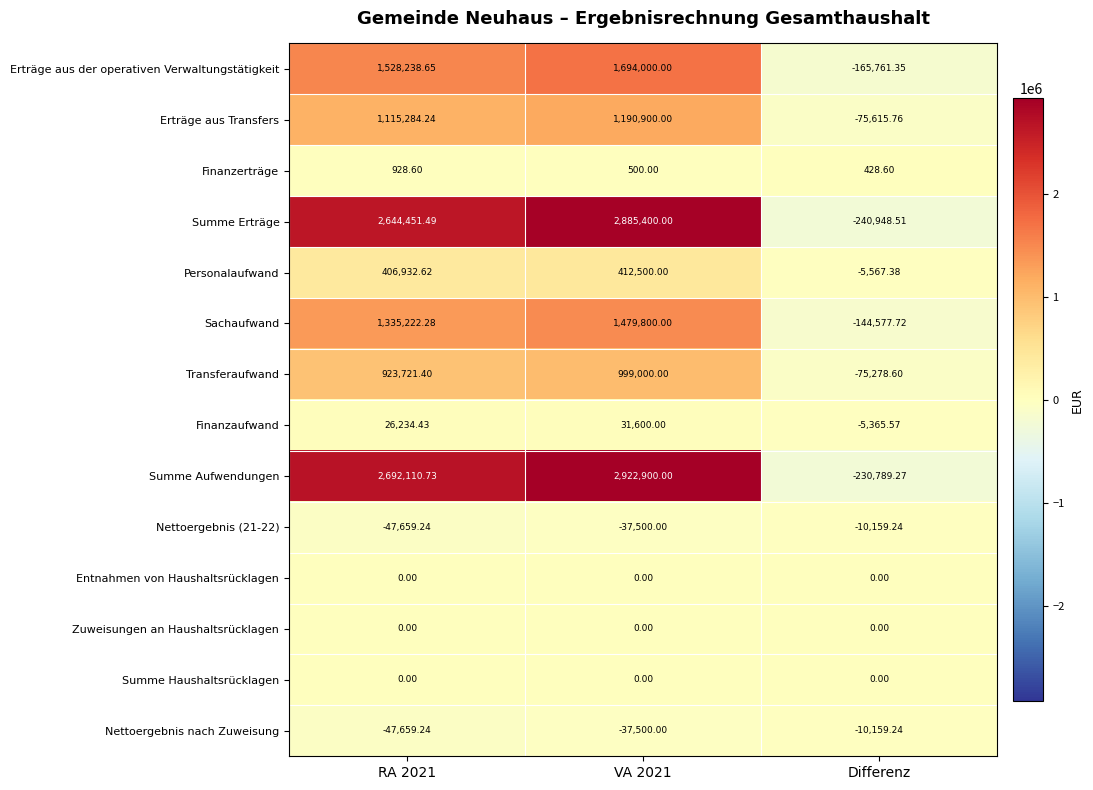

Which series has the largest range (max minus min)?

Summe Aufwendungen